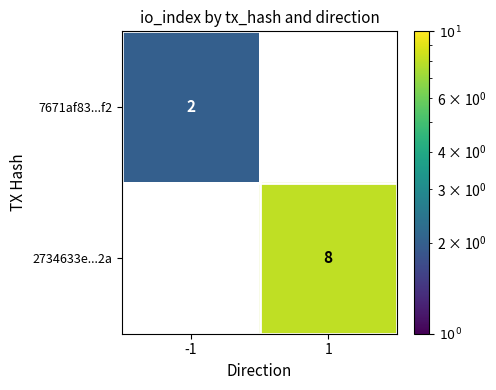

List the series in order of their peak value, lowest first.

7671af83...f2, 2734633e...2a